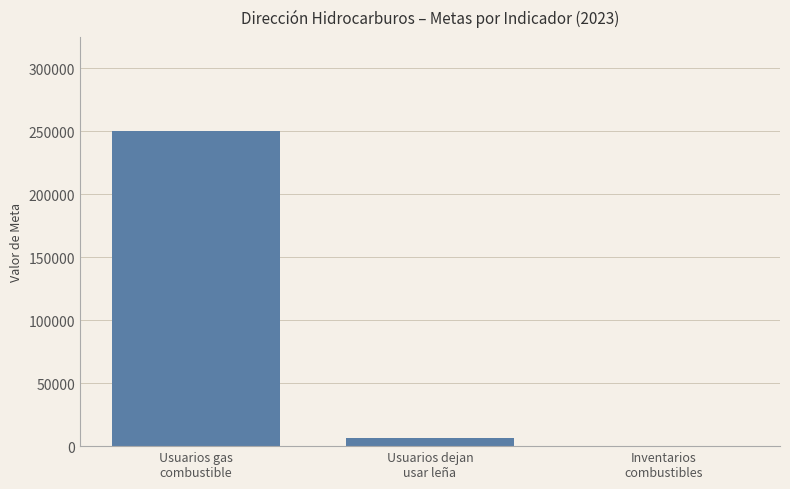

Are the bars horizontal?

No